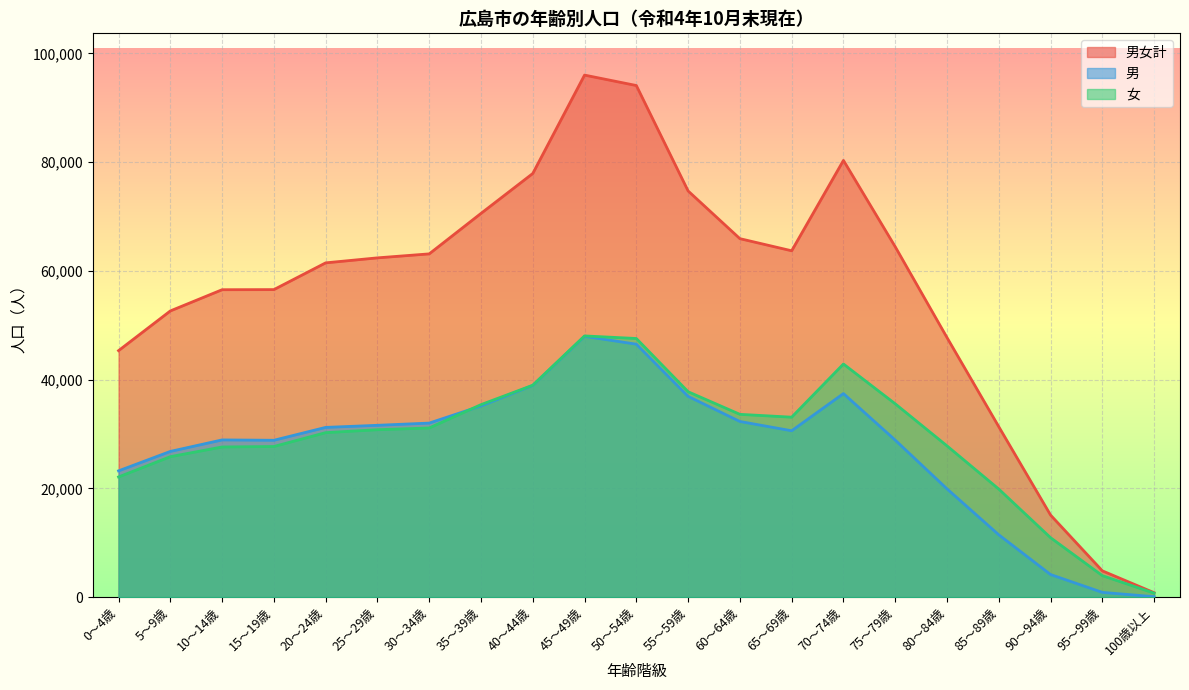

Between 35～39歳 and 50～54歳, which series saw the biggest shift?

男女計